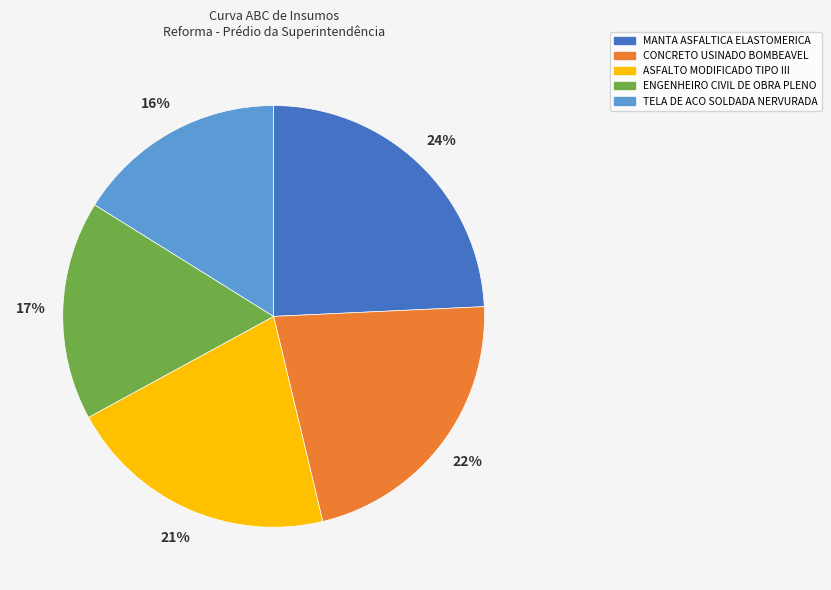

Is the sum of MANTA ASFALTICA ELASTOMERICA and ENGENHEIRO CIVIL DE OBRA PLENO greater than half?

No